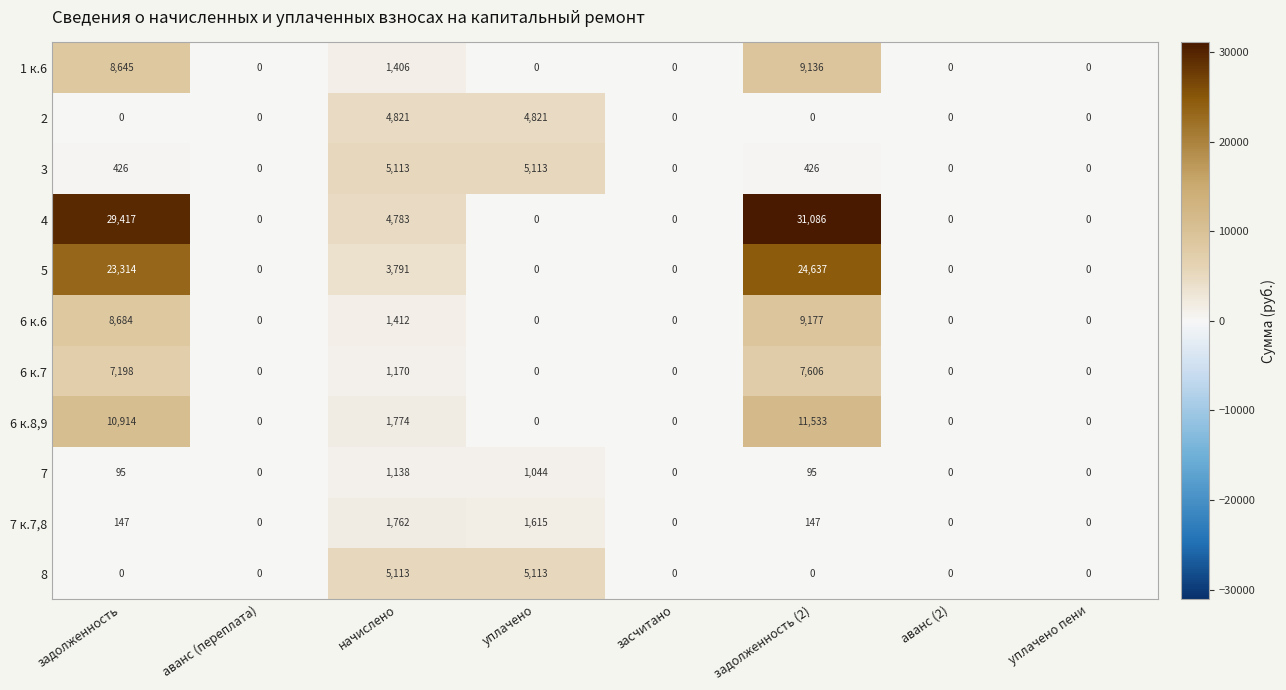

What is the sum of all 6 к.6 values?

19273